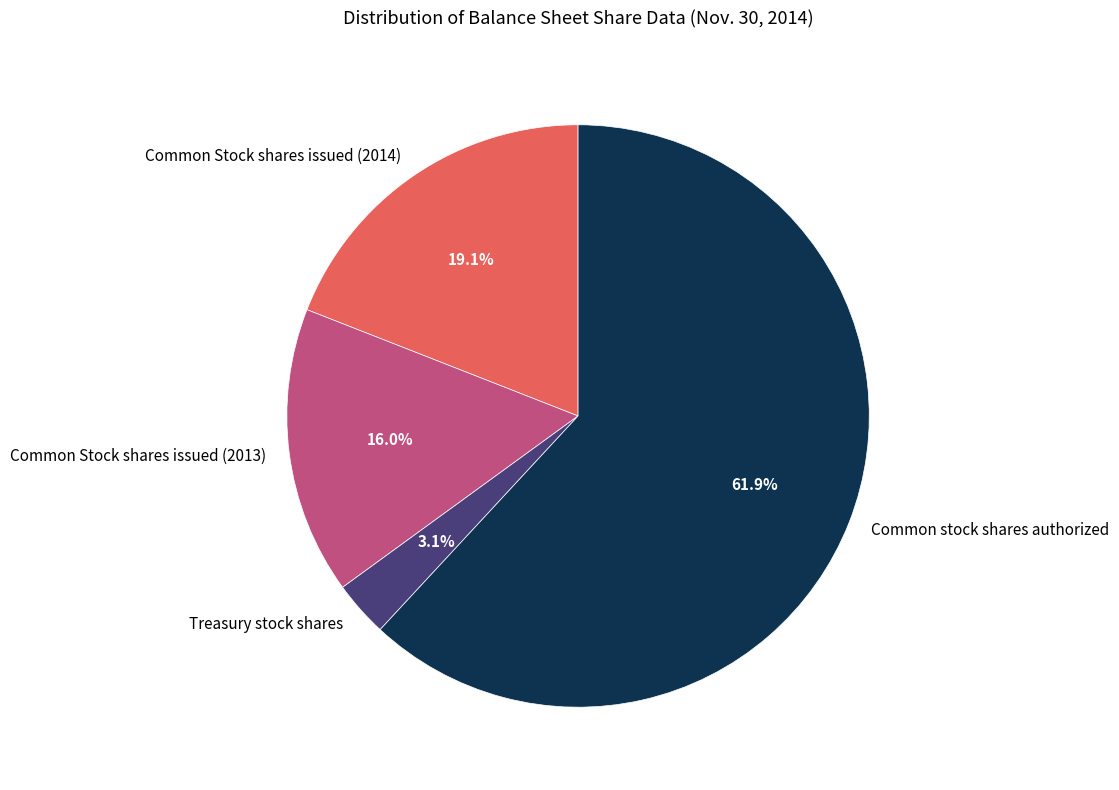

Which has a higher value, Common stock shares authorized or Common Stock shares issued (2014)?

Common stock shares authorized